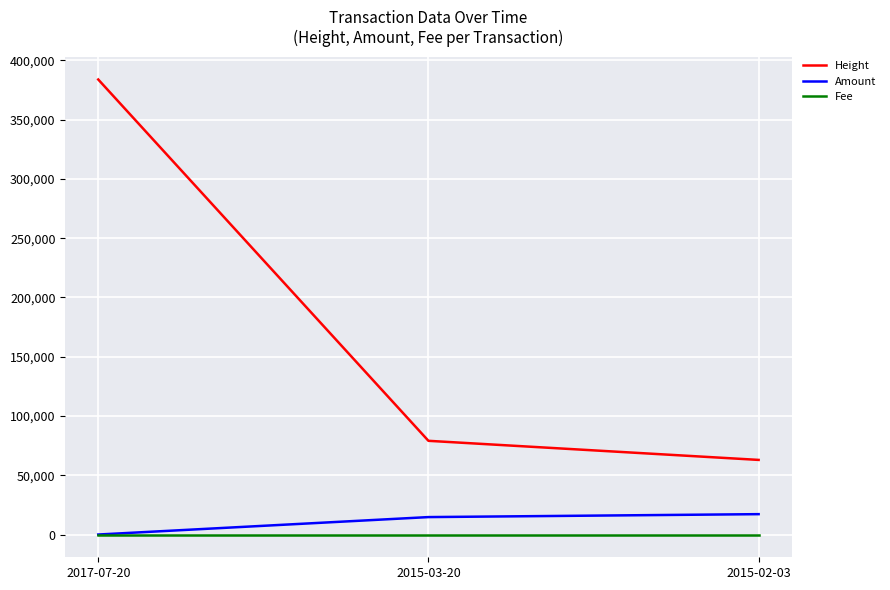

What is the maximum value for Fee?

1